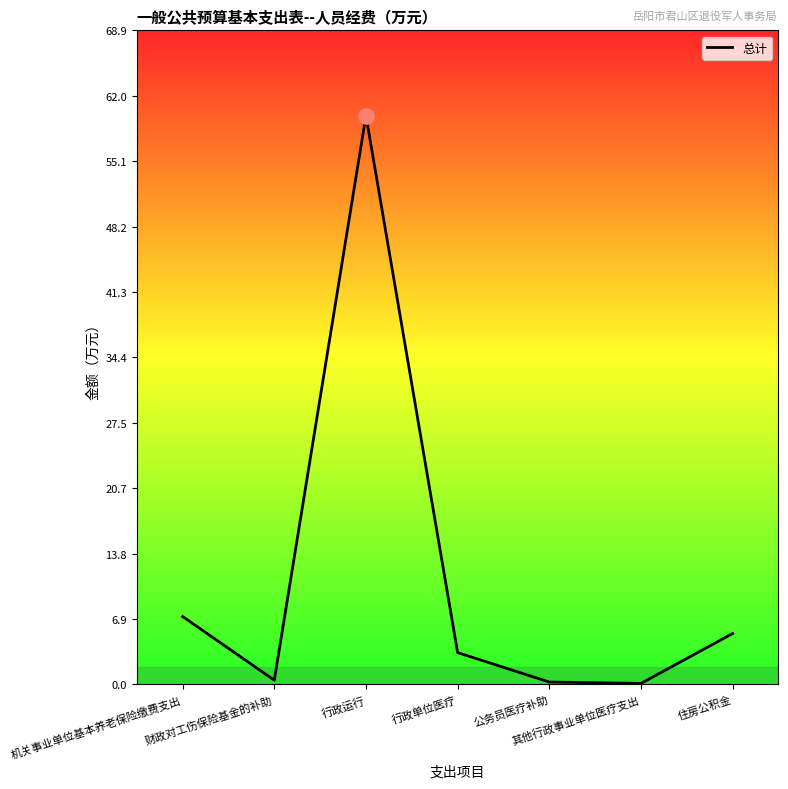

What is the change in value from 行政运行 to 行政单位医疗?

-56.5